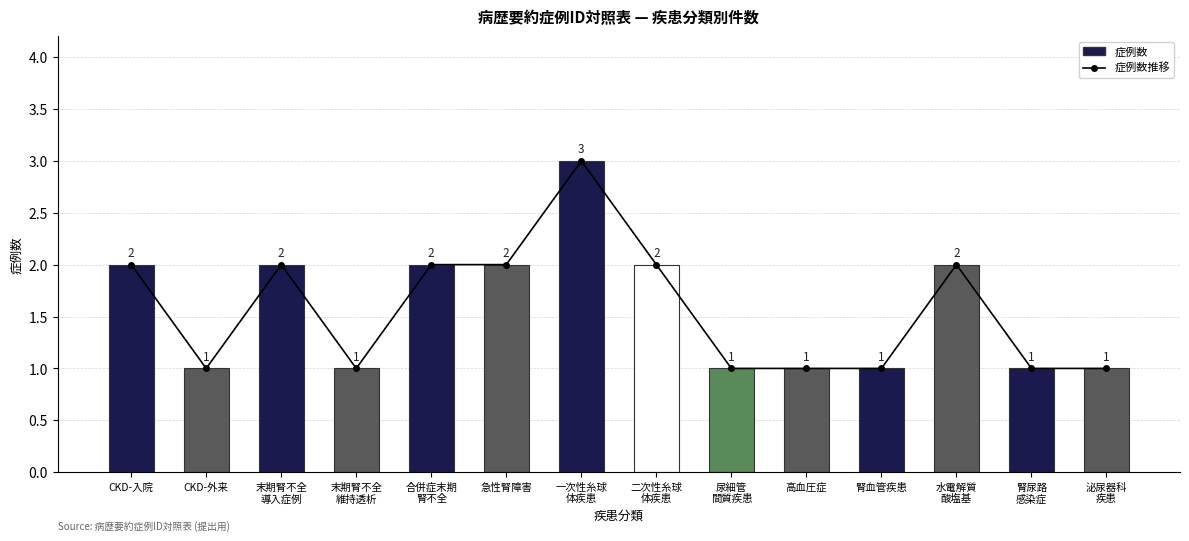

What is the label of the 4th bar from the right?

腎血管疾患